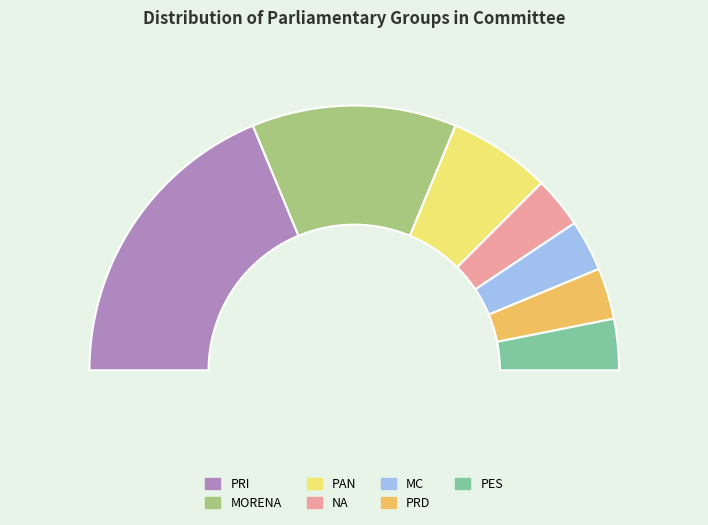

How much of the chart is everything except PRI?

62.5%